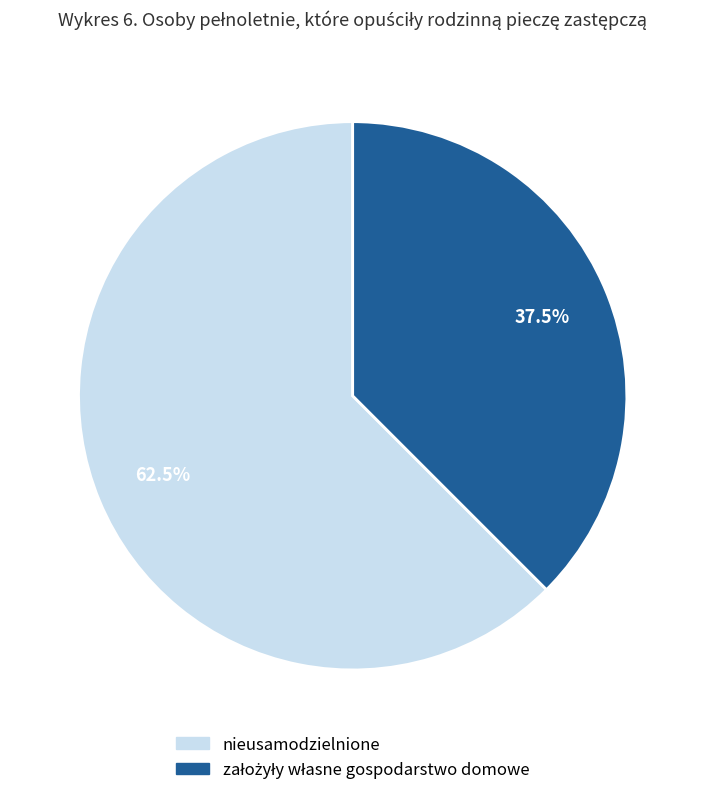

Which slice is the largest?

nieusamodzielnione